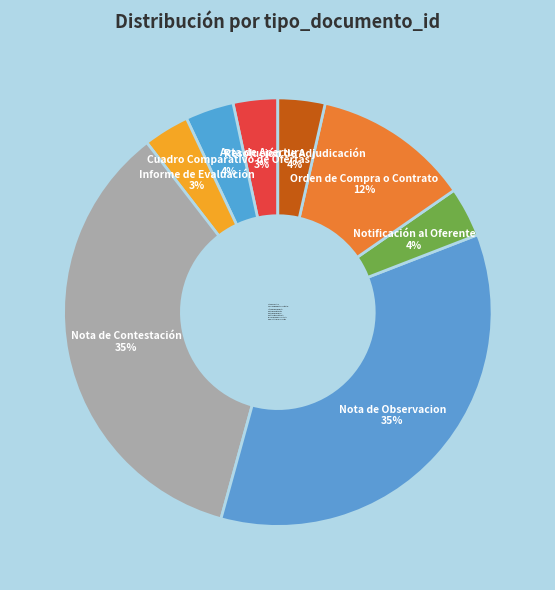

Count the number of slices in the pie.

8